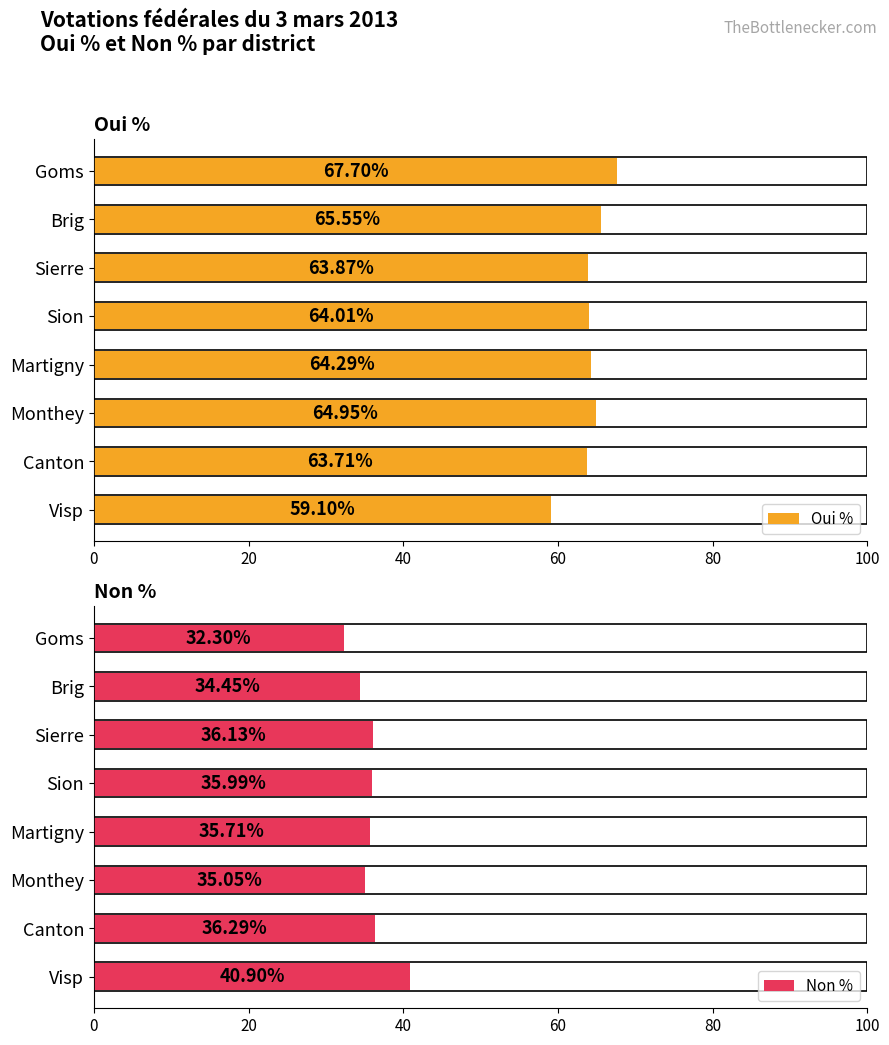

Does the chart contain stacked bars?

No